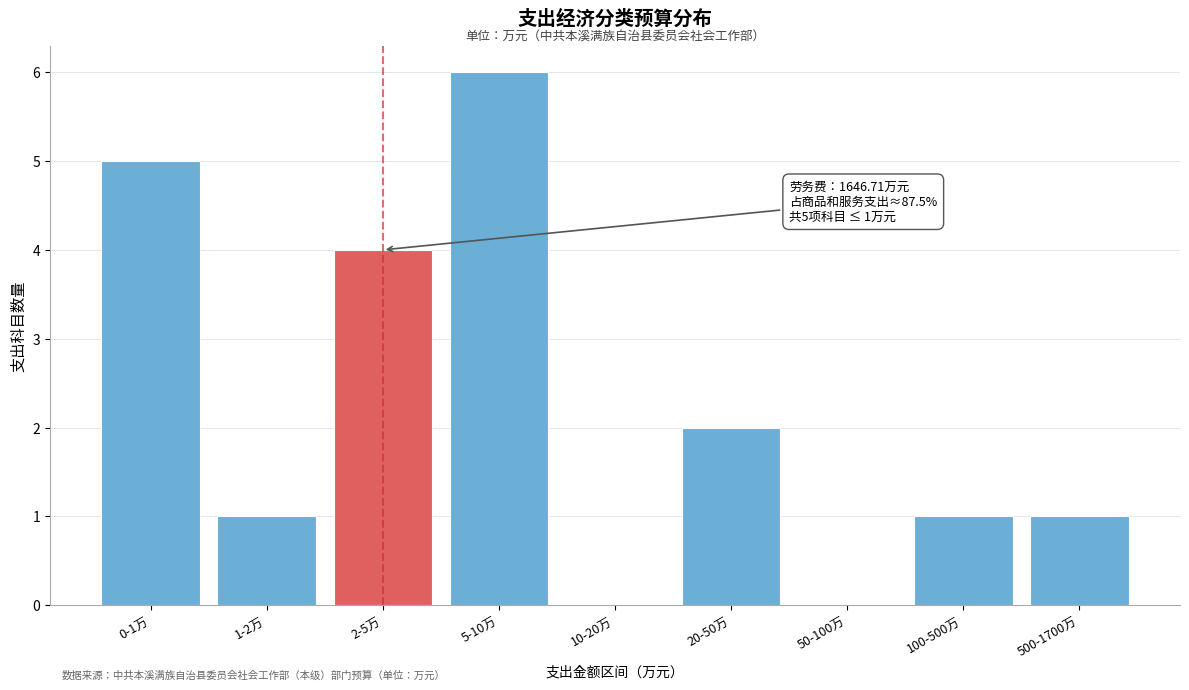

Reading left to right, what are all the values shown in this chart?

0-1万=5	1-2万=1	2-5万=4	5-10万=6	10-20万=0	20-50万=2	50-100万=0	100-500万=1	500-1700万=1